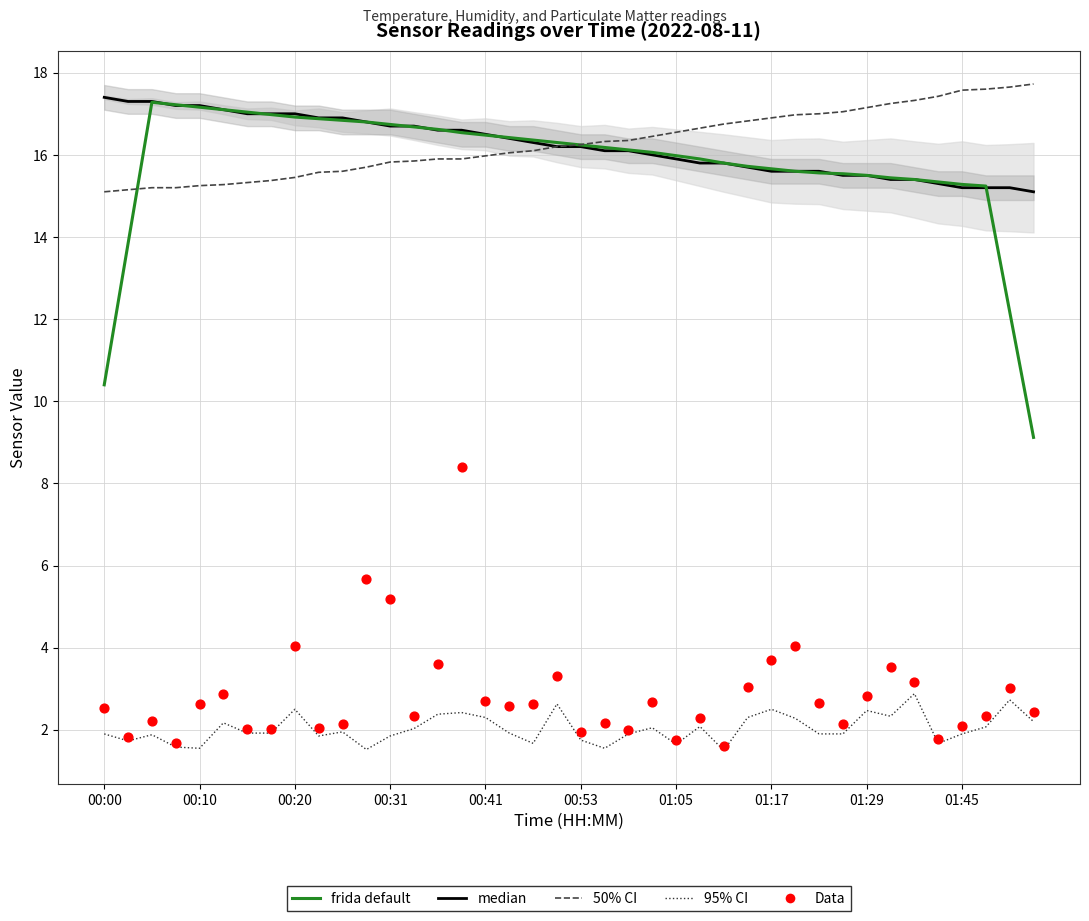

What are all the series names shown in the legend?

median, frida default, 50% CI, 95% CI, Data